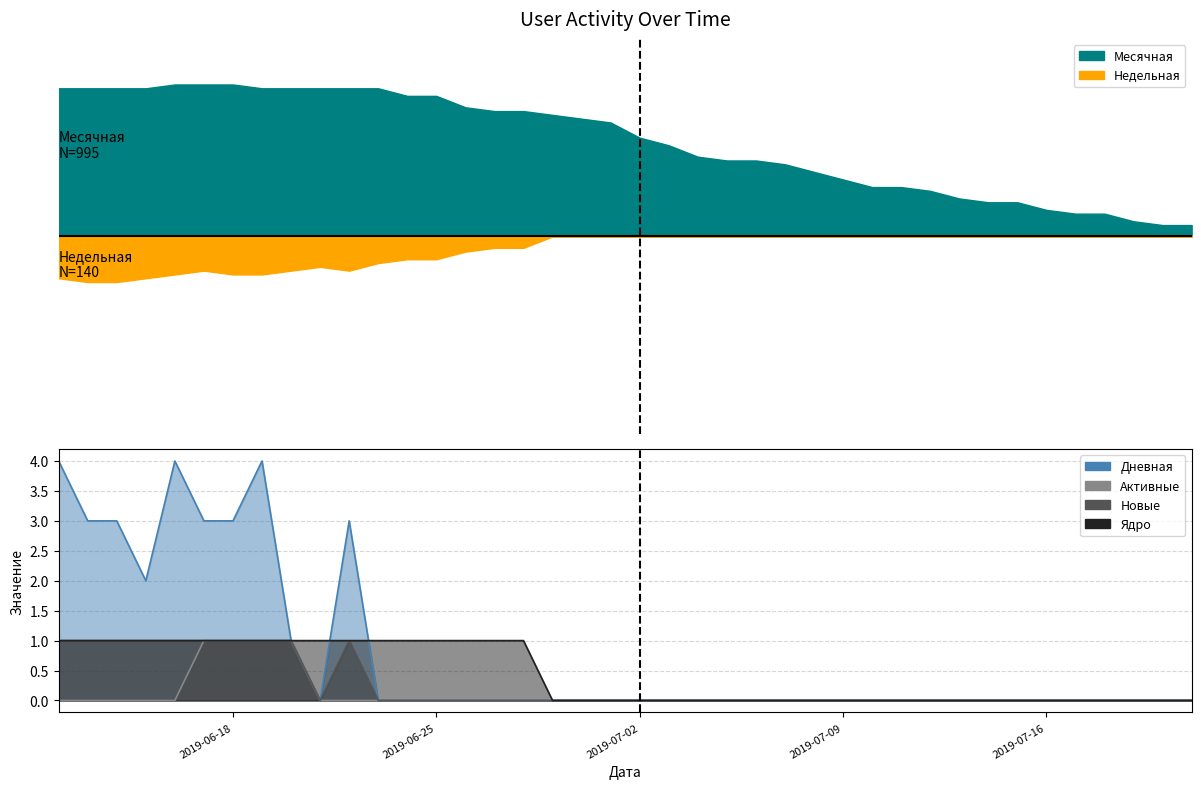

True or false: Новые and Ядро cross at least once.

False